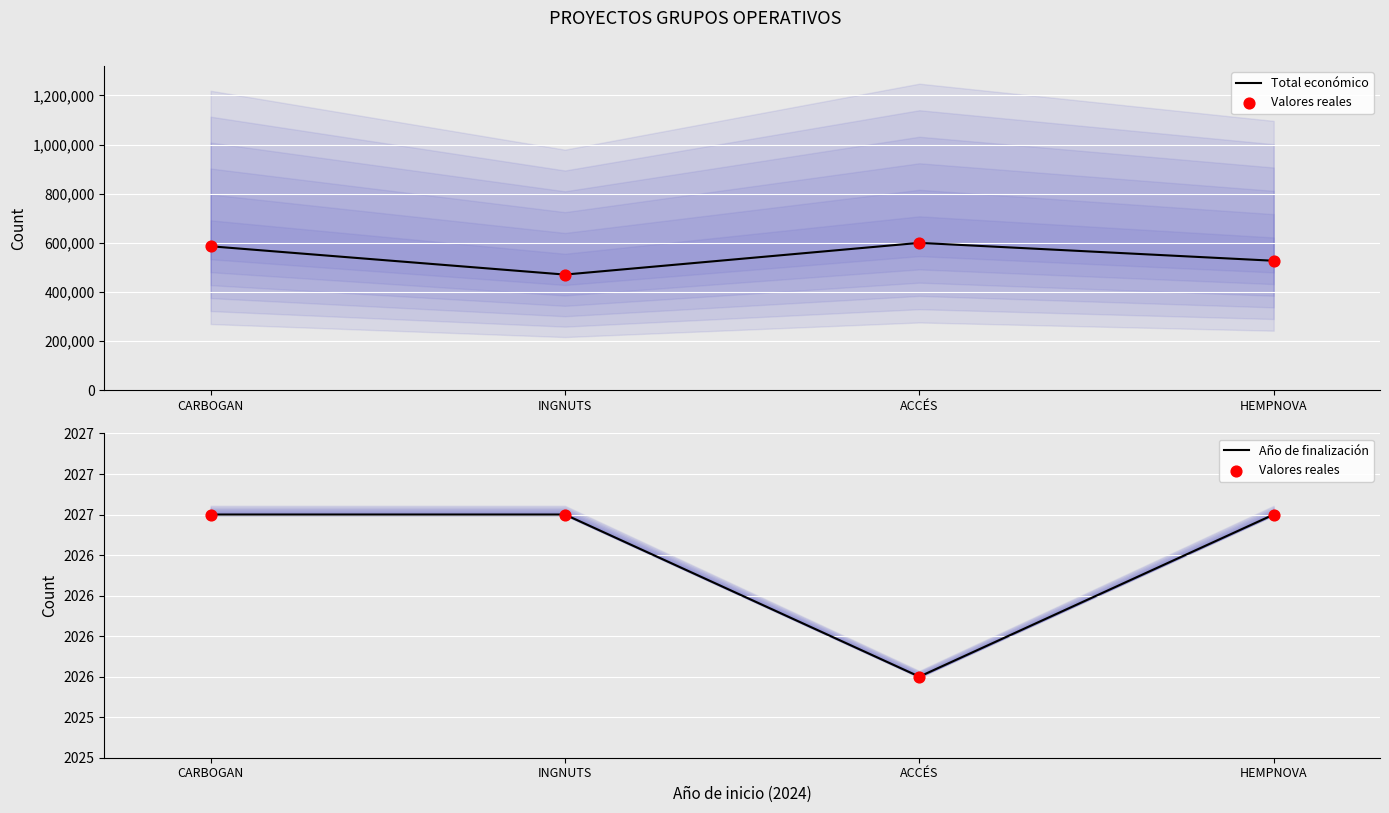

At how many categories does at least one series exceed 193766?

4